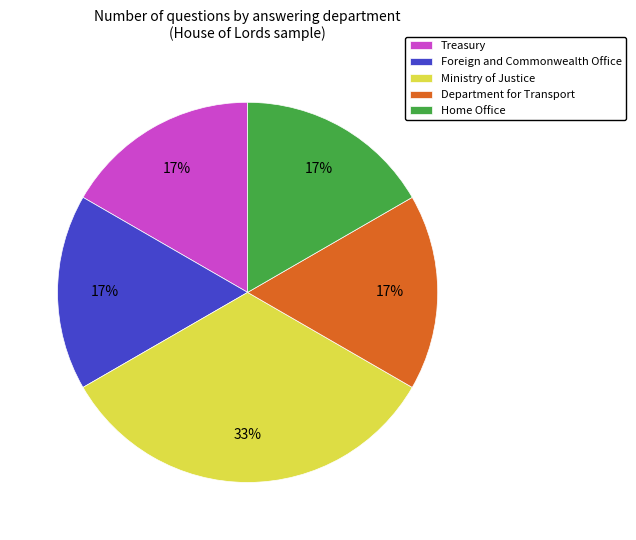

True or false: Department for Transport accounts for 17% of the total.

True